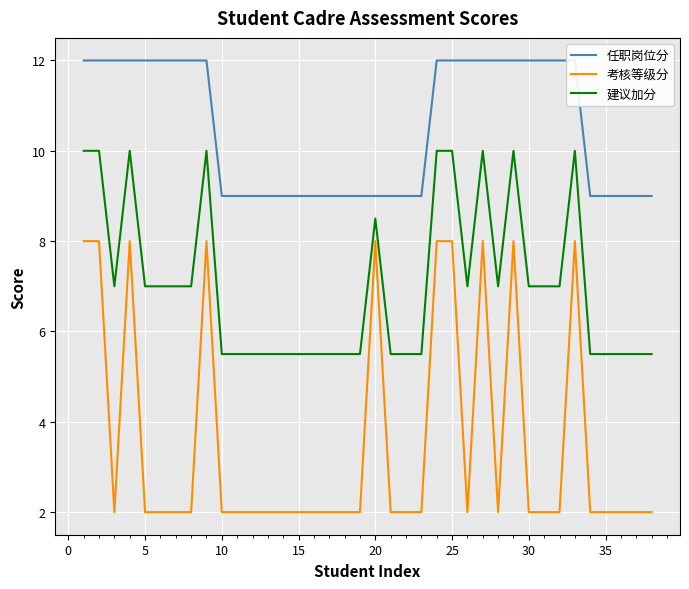

Count the number of data series in this chart.

3